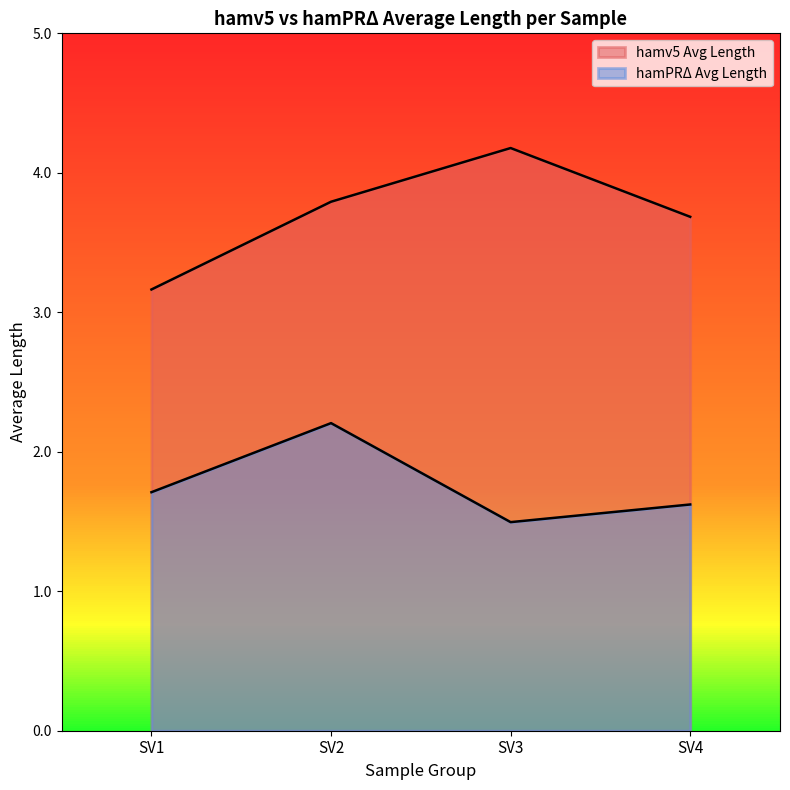

True or false: hamPRΔ Avg Length and hamv5 Avg Length intersect in this chart.

False